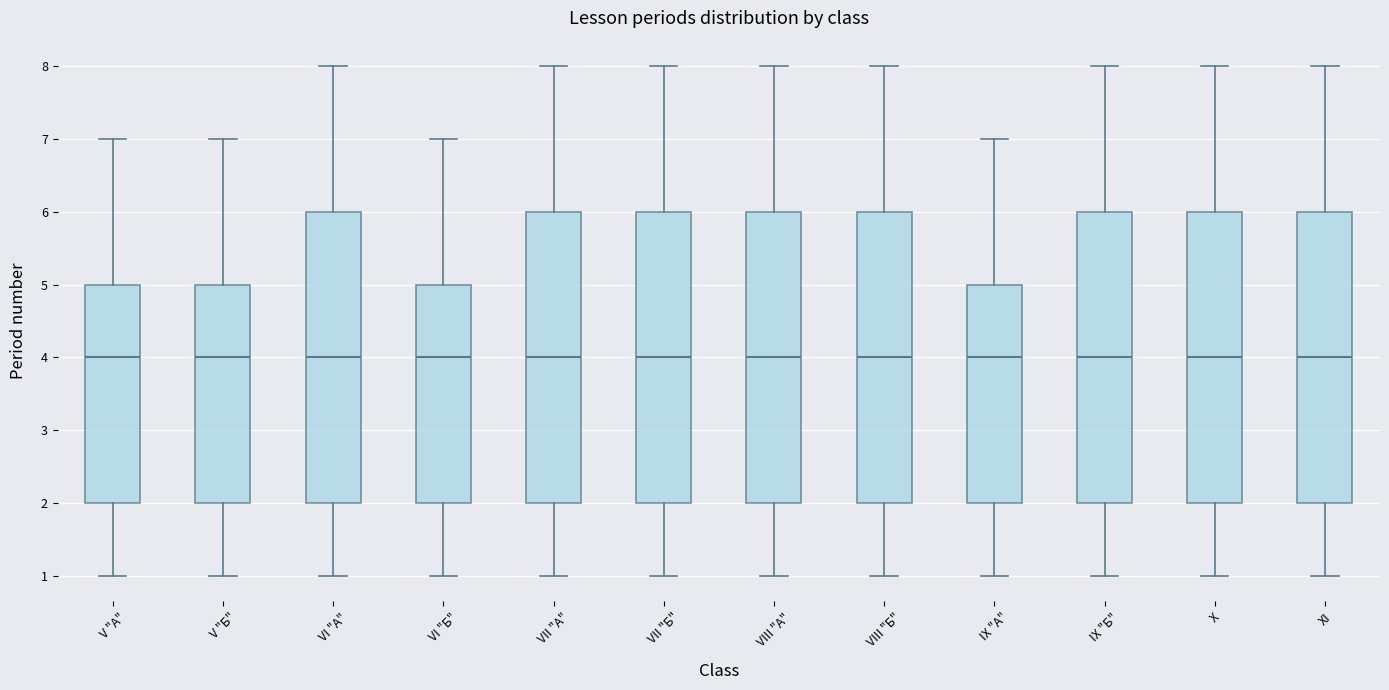

Reading left to right, read every box against the y-axis: the position of its median line, the range the box covers, and the ends of its whiskers. The values are not printed on the chart, so give them approximately, as read against the axis.

V "А": median 4, box 2 to 5, whiskers 1 to 7
V "Б": median 4, box 2 to 5, whiskers 1 to 7
VI "А": median 4, box 2 to 6, whiskers 1 to 8
VI "Б": median 4, box 2 to 5, whiskers 1 to 7
VII "А": median 4, box 2 to 6, whiskers 1 to 8
VII "Б": median 4, box 2 to 6, whiskers 1 to 8
VIII "А": median 4, box 2 to 6, whiskers 1 to 8
VIII "Б": median 4, box 2 to 6, whiskers 1 to 8
IX "А": median 4, box 2 to 5, whiskers 1 to 7
IX "Б": median 4, box 2 to 6, whiskers 1 to 8
Х: median 4, box 2 to 6, whiskers 1 to 8
XI: median 4, box 2 to 6, whiskers 1 to 8